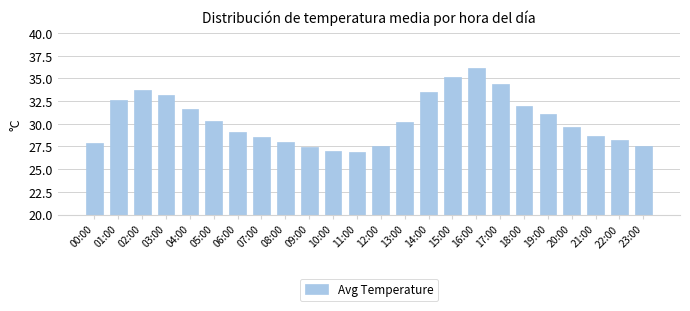

What position from the left is 06:00?

7